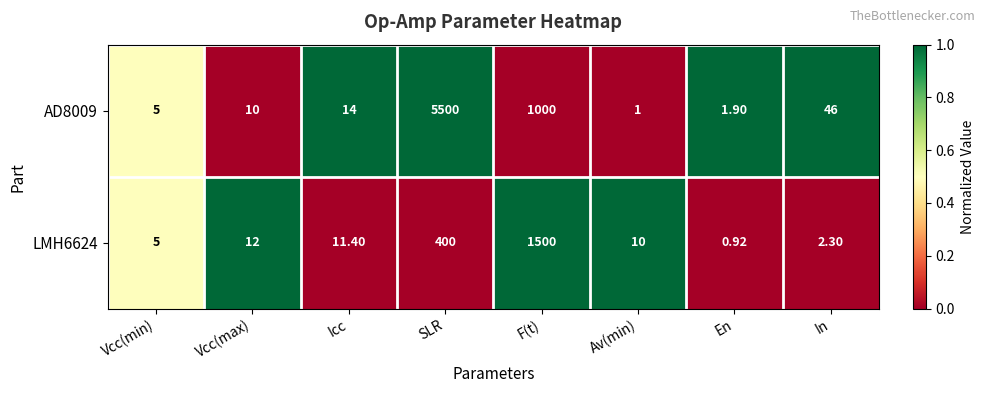

Is the value of LMH6624 at F(t) greater than the value of AD8009 at Icc?

Yes